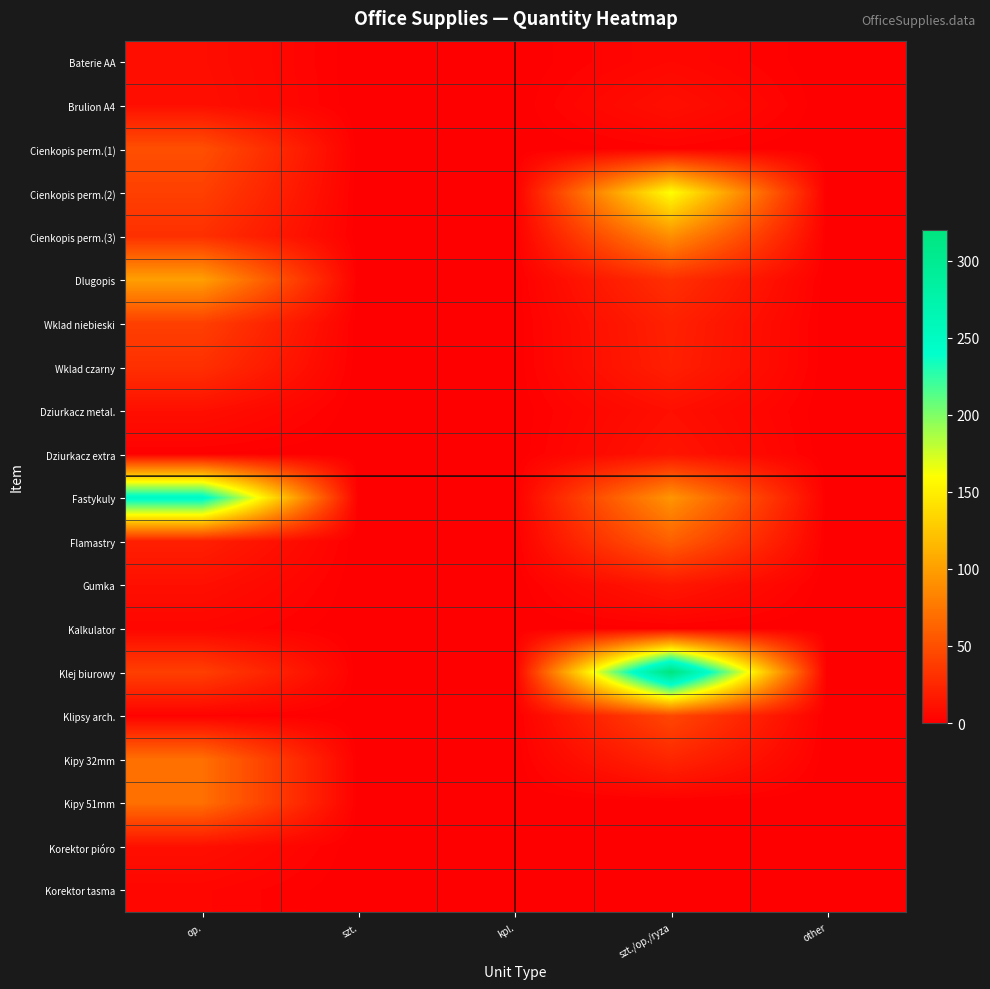

Reading left to right, extract all data points from this chart.

Baterie AA: op.=9	szt.=0	kpl.=0	szt./op./ryza=5	other=0
Brulion A4: op.=10	szt.=0	kpl.=0	szt./op./ryza=10	other=0
Cienkopis perm.(1): op.=50	szt.=0	kpl.=0	szt./op./ryza=2	other=0
Cienkopis perm.(2): op.=40	szt.=0	kpl.=0	szt./op./ryza=160	other=0
Cienkopis perm.(3): op.=30	szt.=0	kpl.=0	szt./op./ryza=90	other=0
Dlugopis: op.=100	szt.=0	kpl.=0	szt./op./ryza=30	other=0
Wklad niebieski: op.=40	szt.=0	kpl.=0	szt./op./ryza=21	other=0
Wklad czarny: op.=30	szt.=0	kpl.=0	szt./op./ryza=20	other=0
Dziurkacz metal.: op.=10	szt.=0	kpl.=0	szt./op./ryza=10	other=0
Dziurkacz extra: op.=1	szt.=0	kpl.=0	szt./op./ryza=13	other=0
Fastykuly: op.=250	szt.=0	kpl.=0	szt./op./ryza=94	other=0
Flamastry: op.=20	szt.=0	kpl.=0	szt./op./ryza=60	other=0
Gumka: op.=10	szt.=0	kpl.=0	szt./op./ryza=15	other=0
Kalkulator: op.=4	szt.=0	kpl.=0	szt./op./ryza=1	other=0
Klej biurowy: op.=40	szt.=0	kpl.=0	szt./op./ryza=320	other=0
Klipsy arch.: op.=2	szt.=0	kpl.=0	szt./op./ryza=45	other=0
Kipy 32mm: op.=70	szt.=0	kpl.=0	szt./op./ryza=24	other=0
Kipy 51mm: op.=70	szt.=0	kpl.=0	szt./op./ryza=0	other=0
Korektor pióro: op.=10	szt.=0	kpl.=0	szt./op./ryza=0	other=0
Korektor tasma: op.=4	szt.=0	kpl.=0	szt./op./ryza=0	other=0